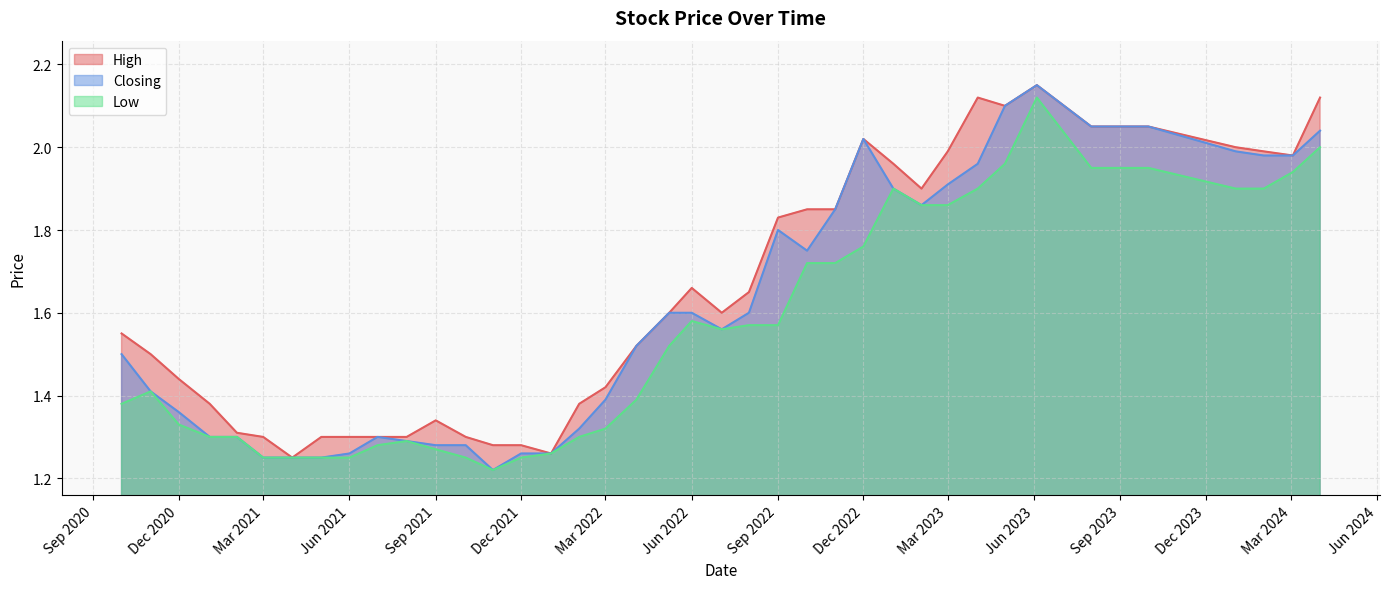

Rank the series by their average value, from highest to lowest.

High, Closing, Low